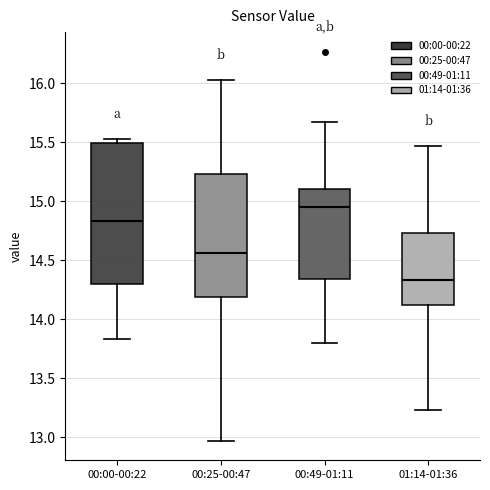

Reading left to right, transcribe this box plot: for each box, give where its median line is, the range the box spans, and where its two whiskers end, as read against the y-axis. The values are not printed on the chart, so give them approximately, as read against the axis.

00:00-00:22: median 14.85, box 14.30 to 15.50, whiskers 13.85 to 15.55
00:25-00:47: median 14.55, box 14.20 to 15.25, whiskers 12.95 to 16.05
00:49-01:11: median 14.95, box 14.35 to 15.10, whiskers 13.80 to 15.65
01:14-01:36: median 14.35, box 14.10 to 14.75, whiskers 13.25 to 15.45